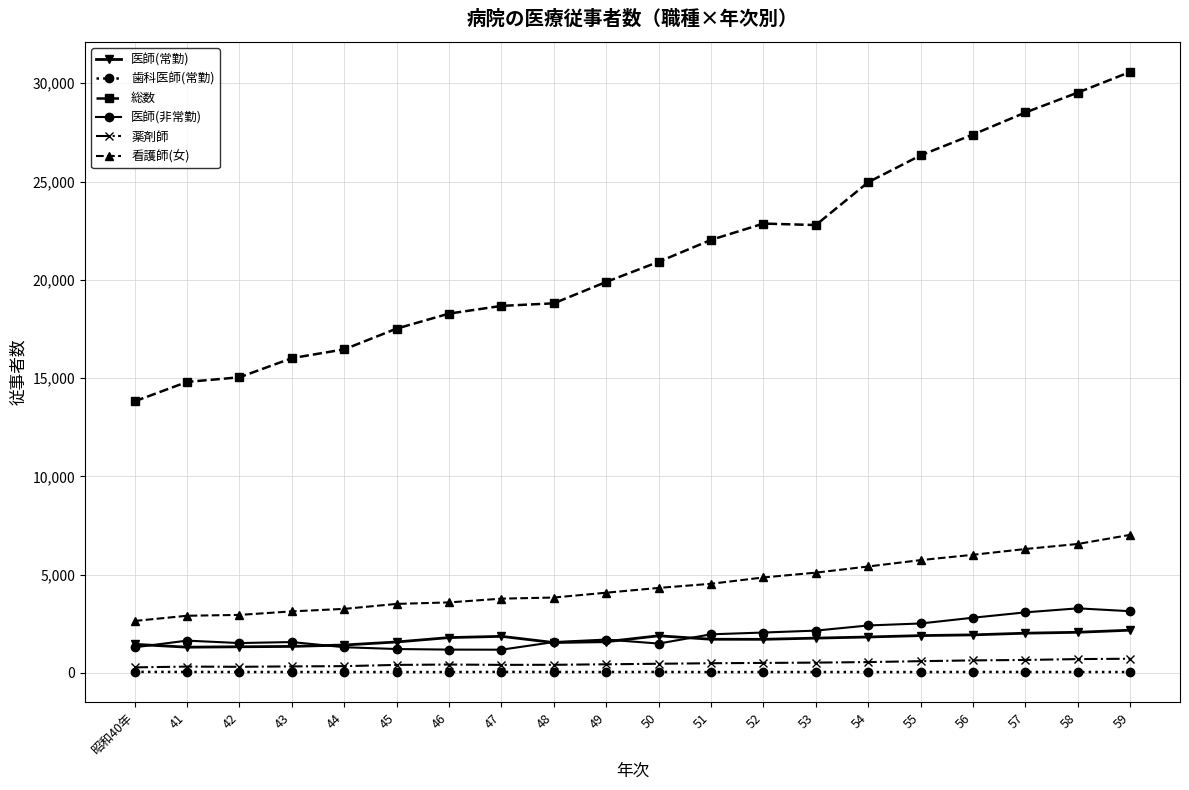

True or false: 総数 and 薬剤師 cross at least once.

False